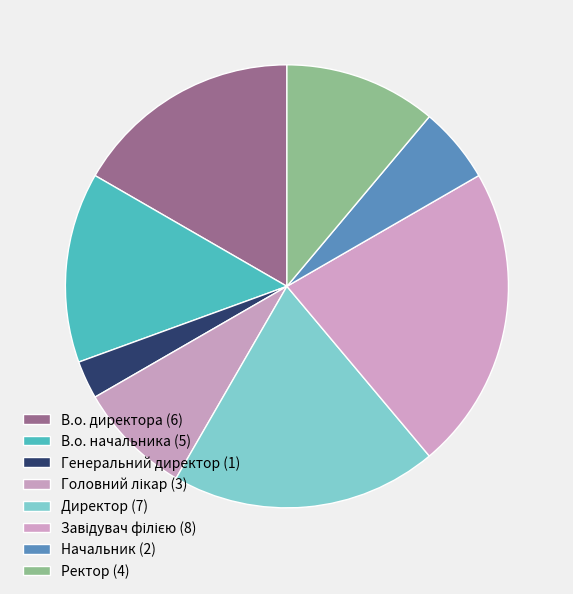

What is the change in value from В.о. директора to Завідувач філією?

+2